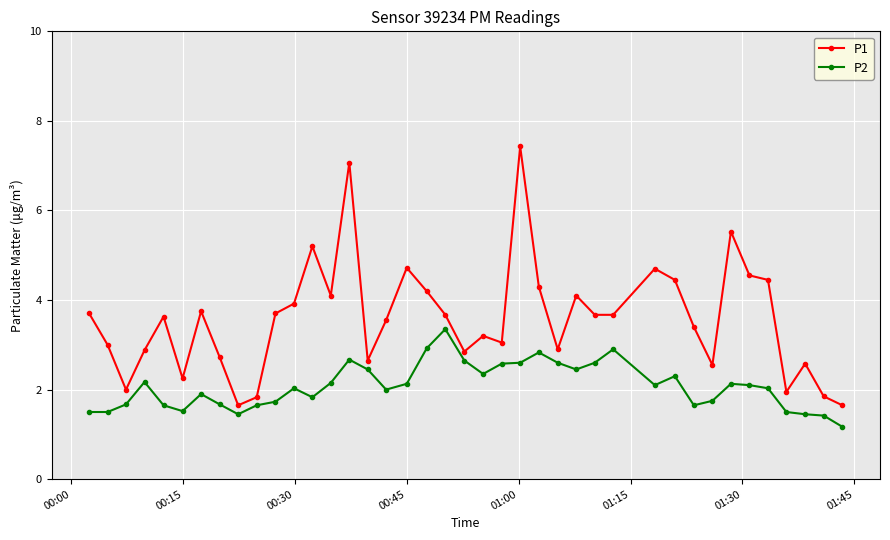

At how many categories does at least one series exceed 1?

40